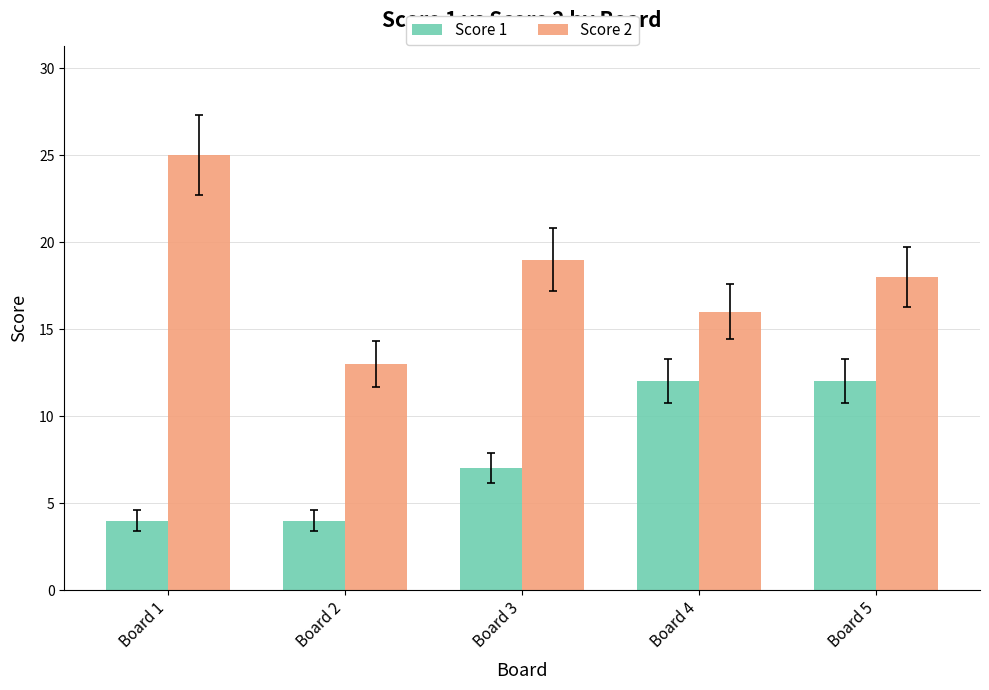

What is the sum of the Score 2 values at Board 3 and Board 5?

37